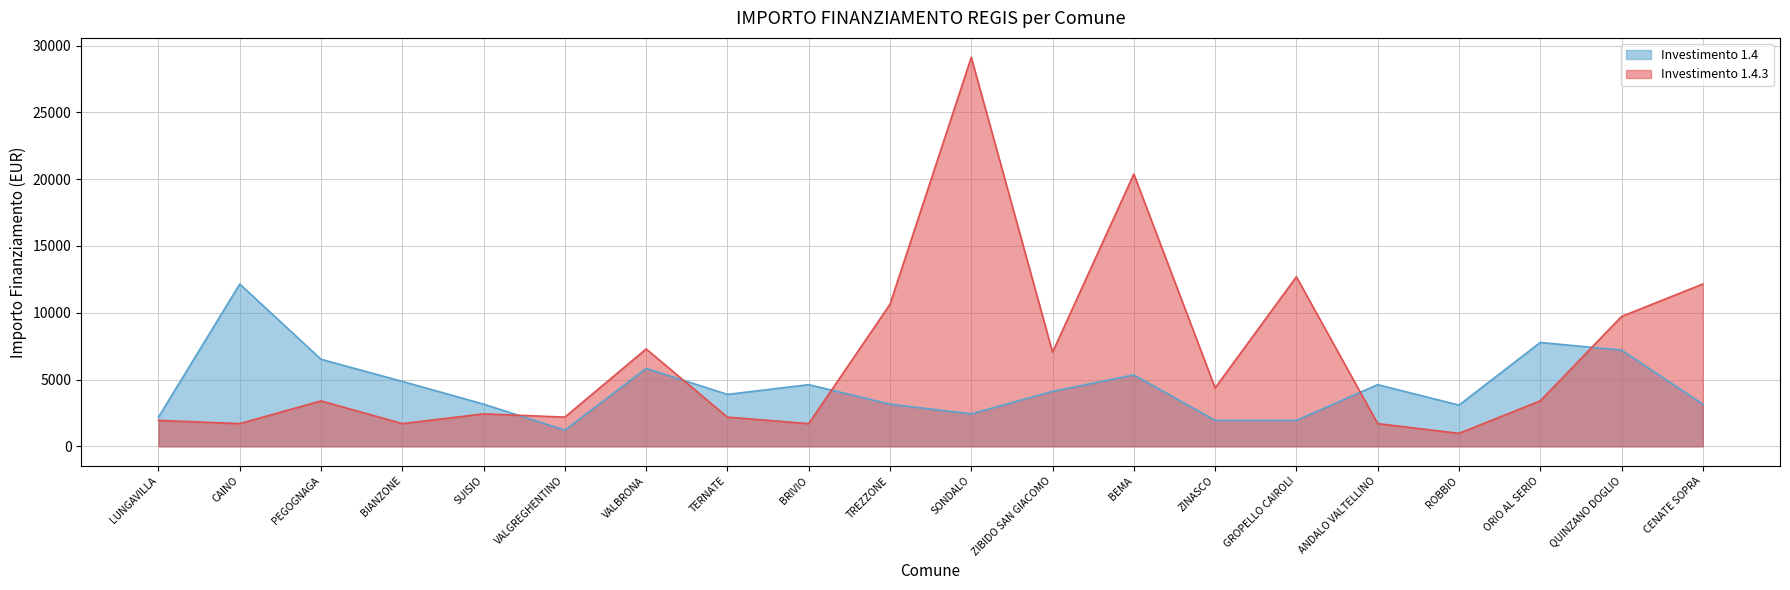

The Investimento 1.4 series shows 2133 at BIANZONE. True or false?

False